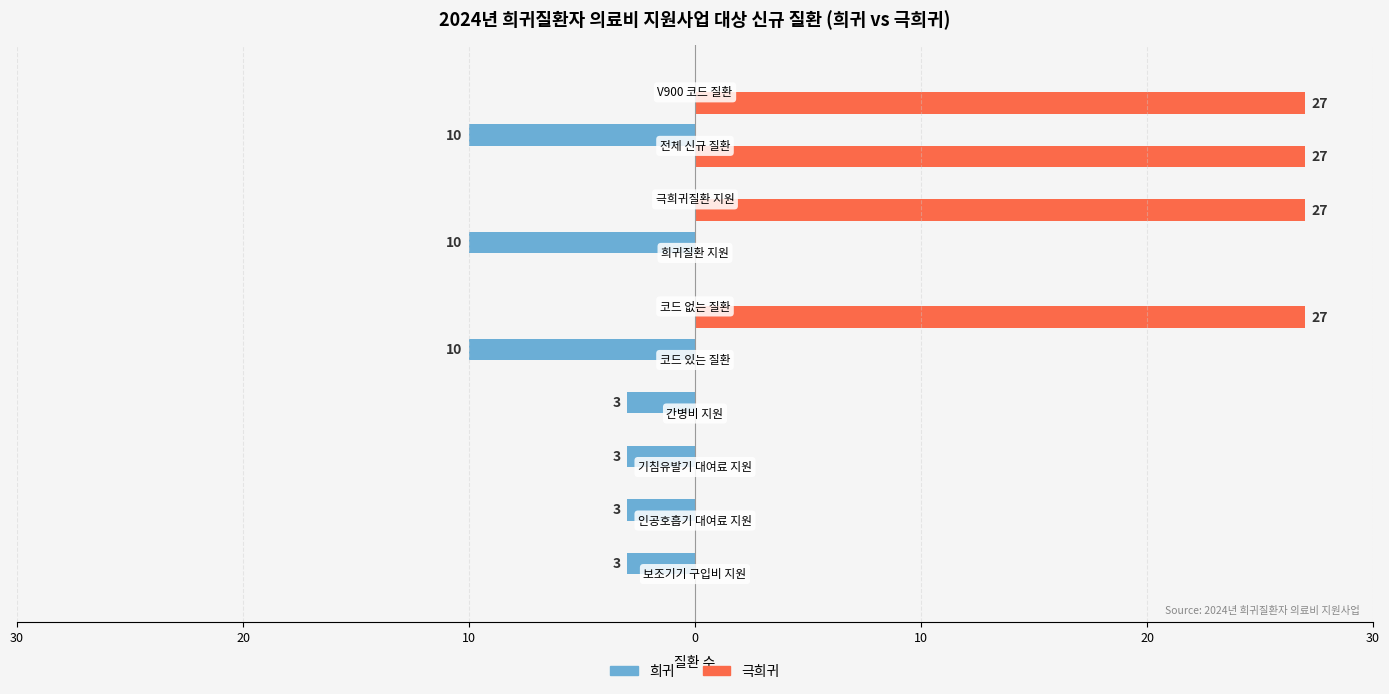

What are all the series names shown in the legend?

희귀, 극희귀